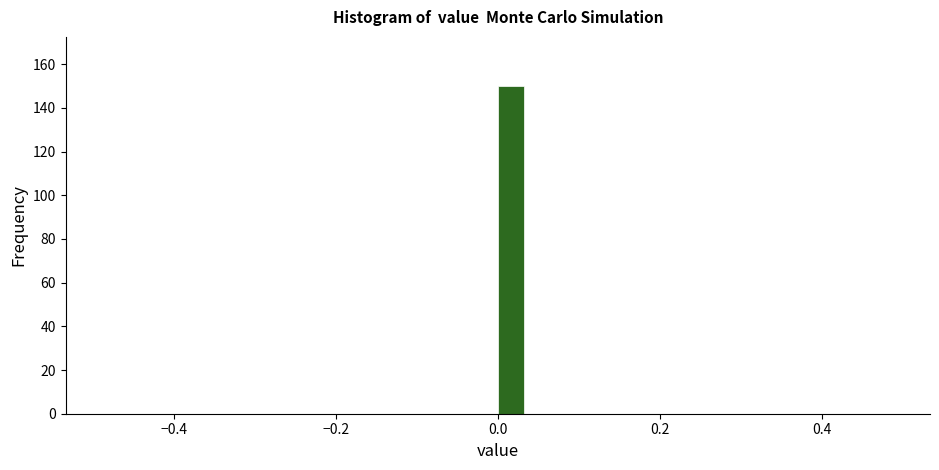

Around what value on the x-axis is the tallest bar? Give the approximate position of its centre, as read against the axis.

0.02